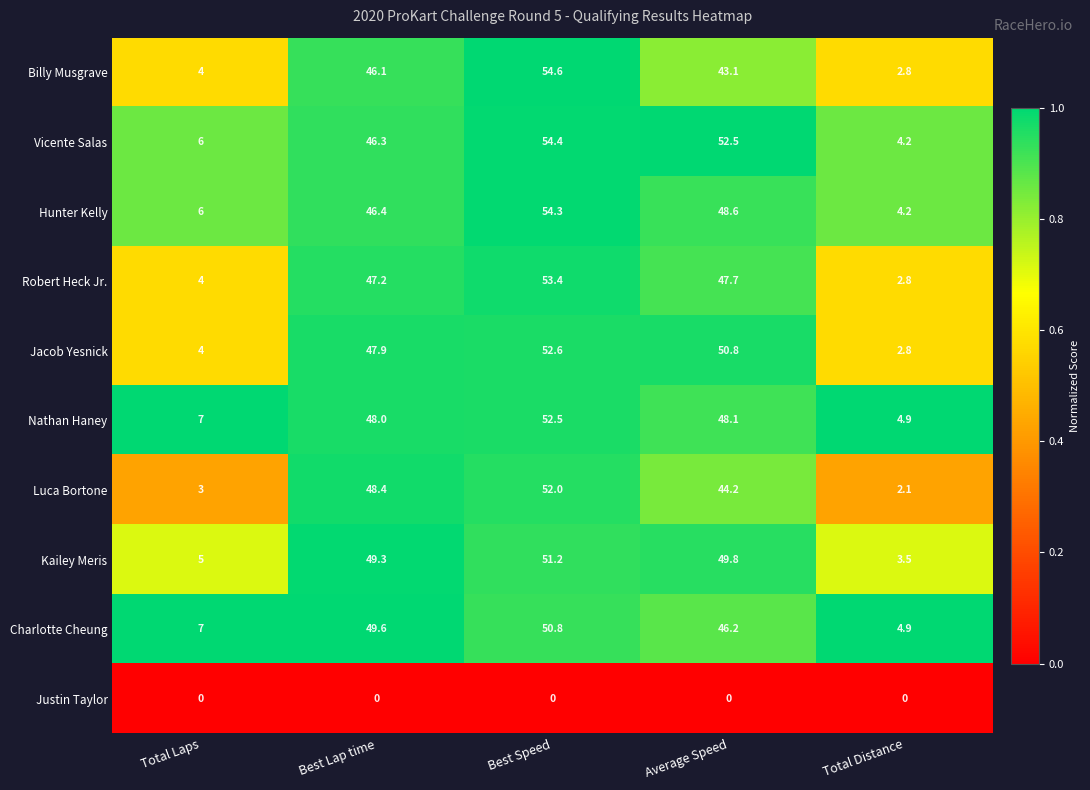

What is the maximum value shown in the chart?

54.6